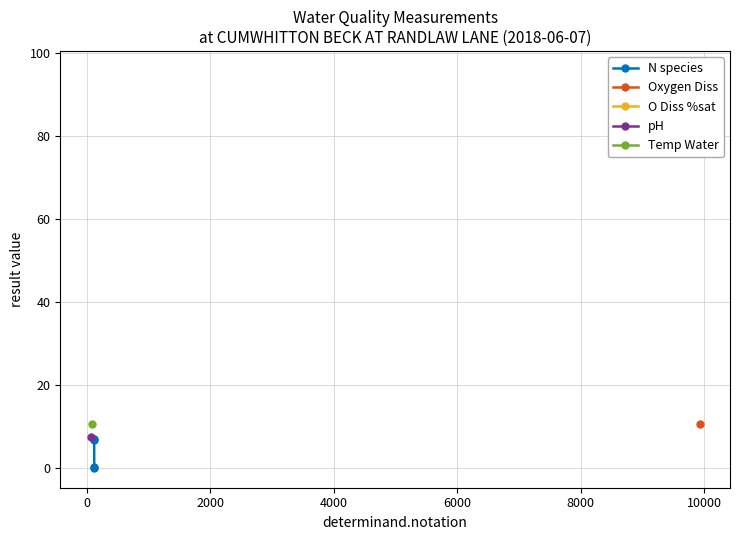

What is the maximum value for N species?

6.9